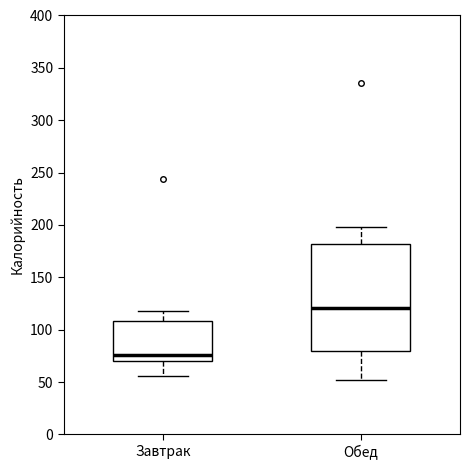

Which box is the tallest, from its lower edge to its upper edge?

Обед